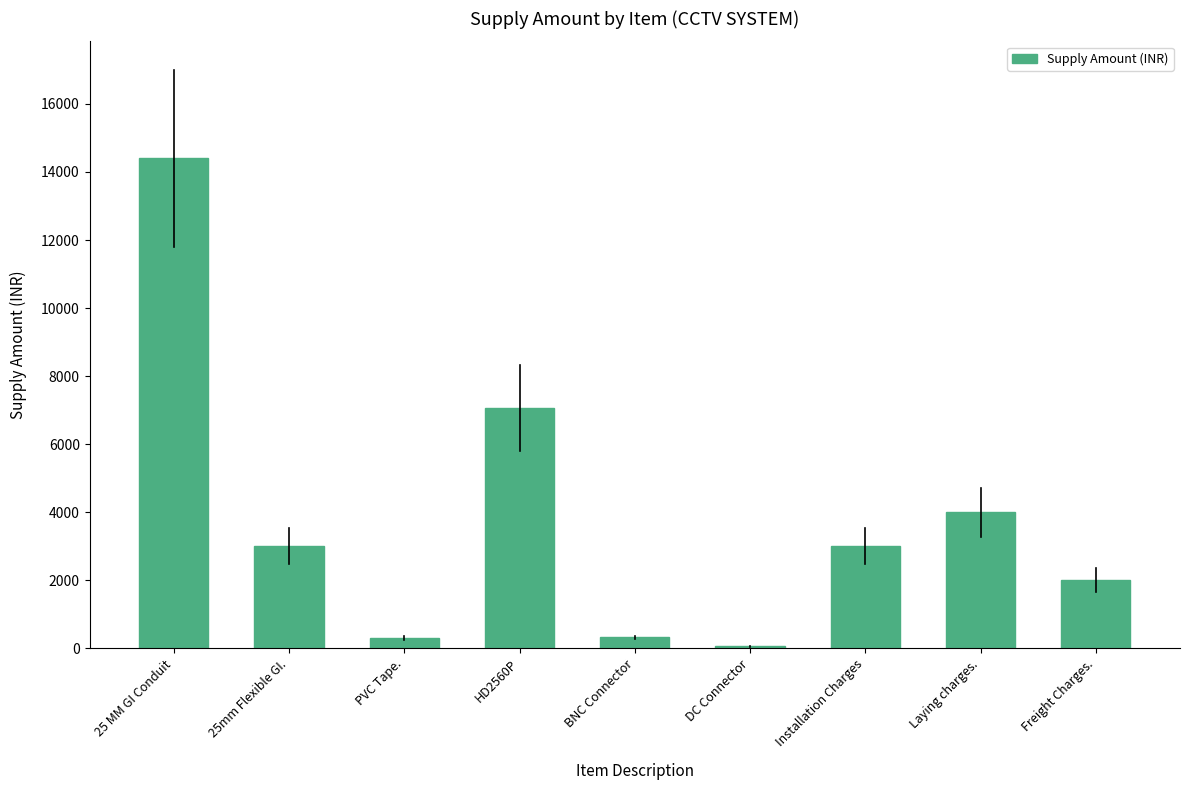

How many data points are less than 3000?

4